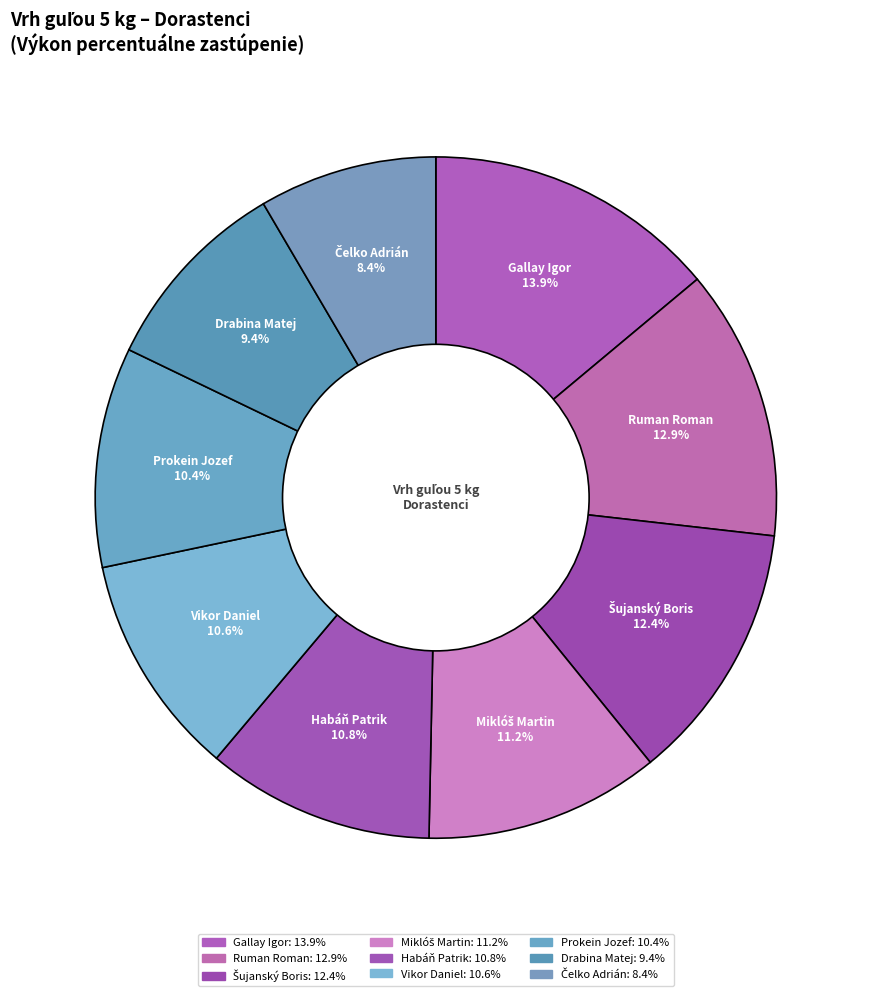

Which slice is the largest?

Gallay Igor